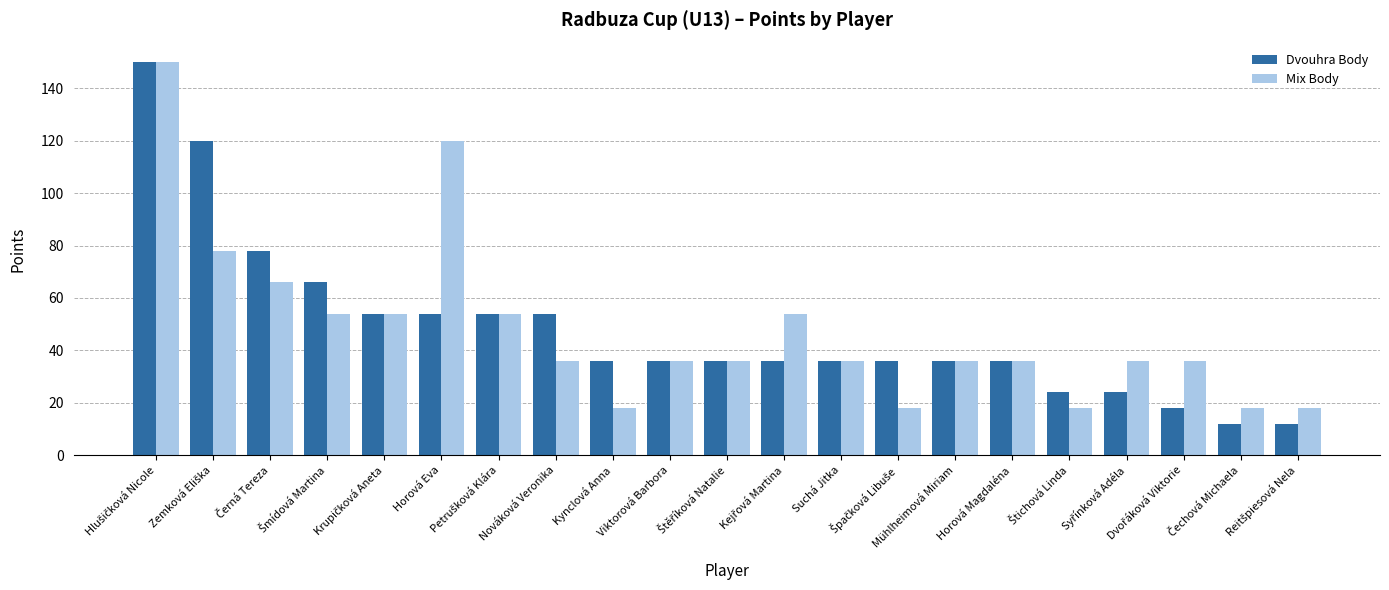

What is the minimum value for Mix Body?

18